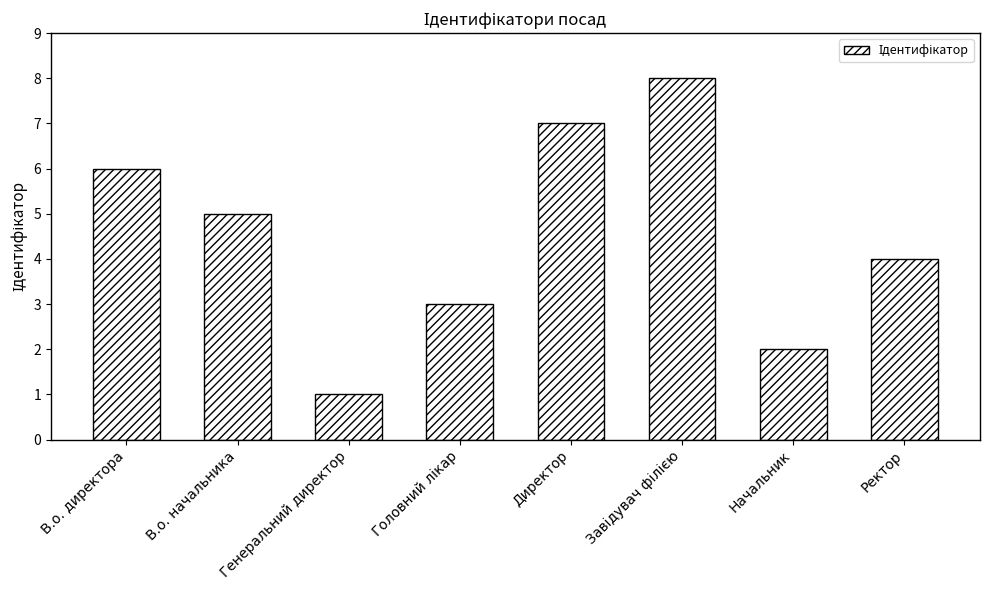

What is the greatest value displayed?

8